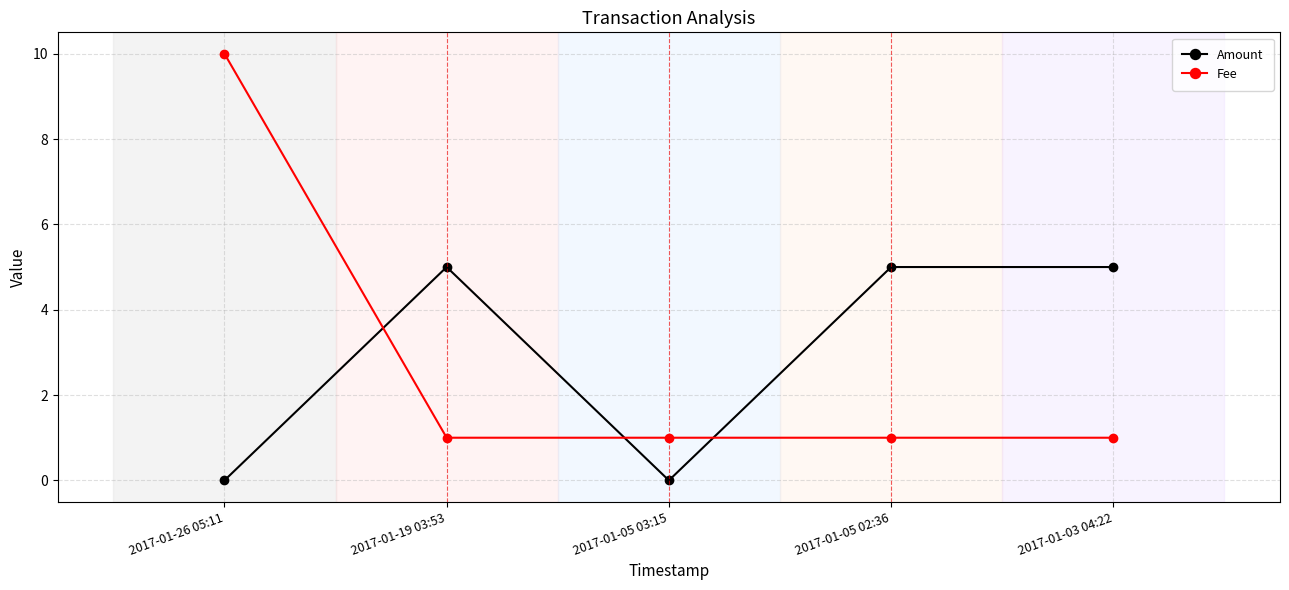

What is the average value of the Fee series?

3